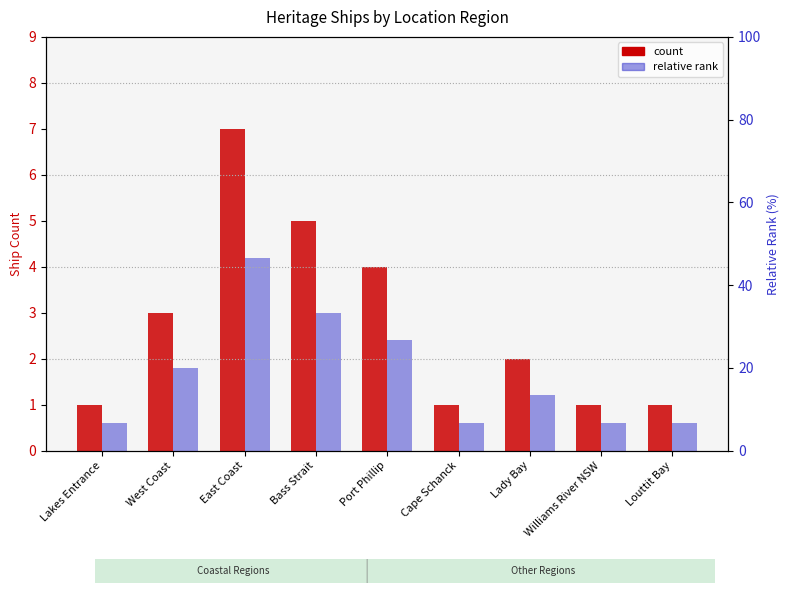

What is the difference between the maximum and minimum values in the relative rank series?

3.6